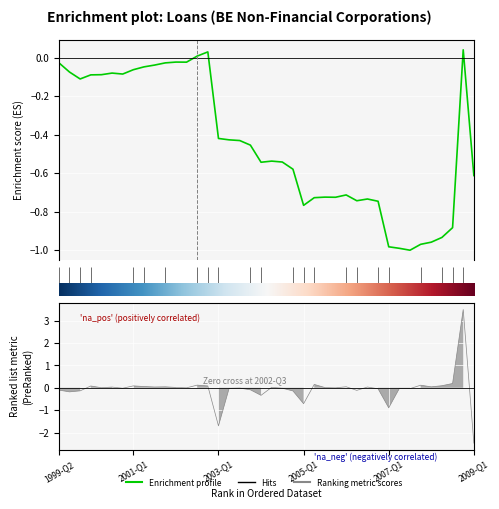

Count the number of categories in the chart.

40